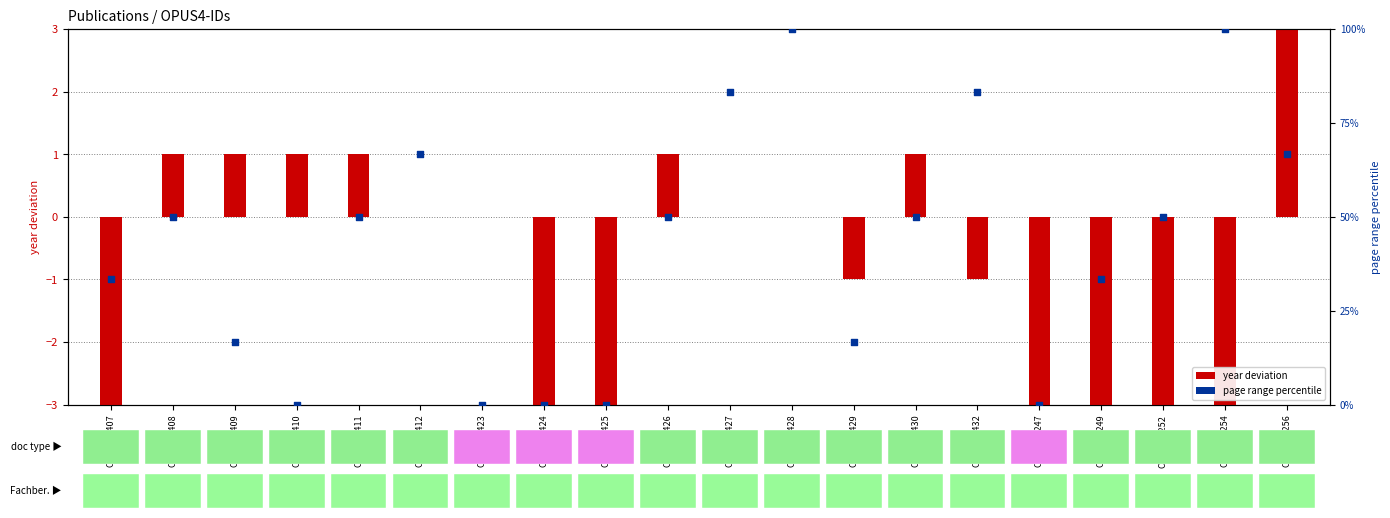

Which series reaches the maximum Y coordinate?

page range percentile